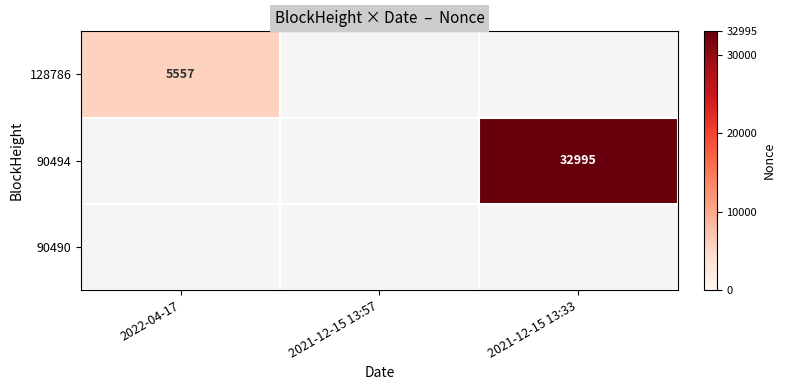

Count the number of categories in the chart.

3